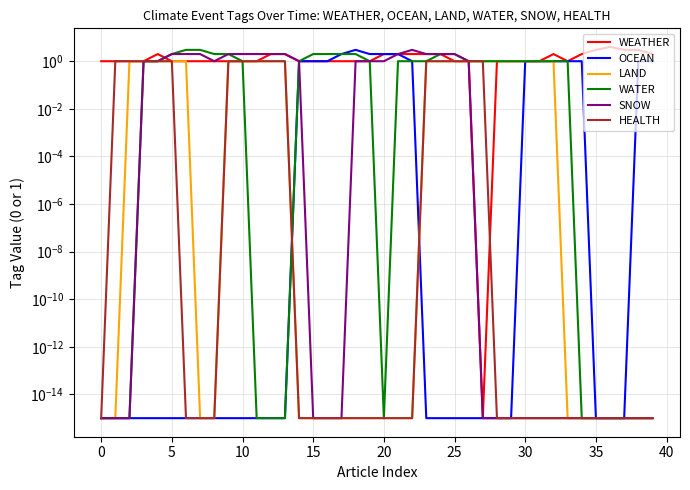

What is the difference between the second highest and minimum values in the WATER series?

3.0